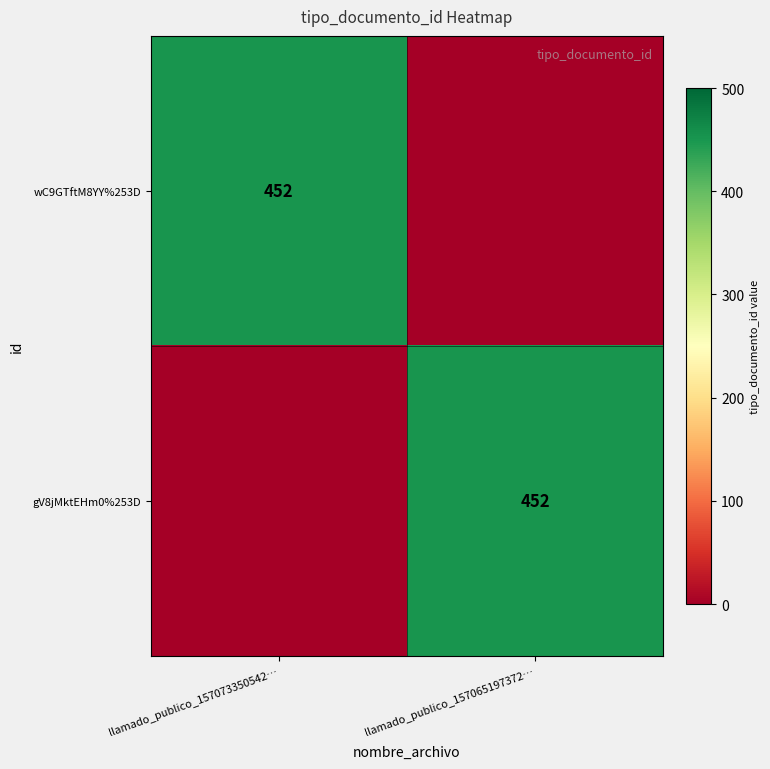

What is the spread (max minus min) of values at llamado_publico_157073350542…?

452